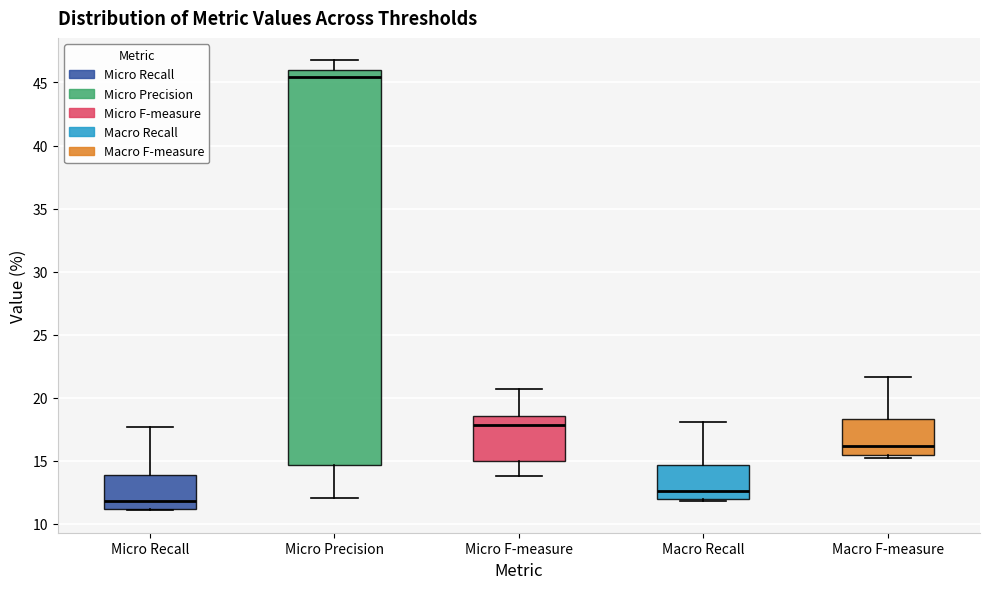

Reading left to right, transcribe this box plot: for each box, give where its median line is, the range the box spans, and where its two whiskers end, as read against the y-axis. The values are not printed on the chart, so give them approximately, as read against the axis.

Micro Recall: median 12.0, box 11.0 to 14.0, whiskers 11.0 to 17.5
Micro Precision: median 45.5, box 14.5 to 46.0, whiskers 12.0 to 47.0
Micro F-measure: median 18.0, box 15.0 to 18.5, whiskers 14.0 to 20.5
Macro Recall: median 12.5, box 12.0 to 14.5, whiskers 12.0 (just below the box's lower edge) to 18.0
Macro F-measure: median 16.0, box 15.5 to 18.5, whiskers 15.0 to 21.5